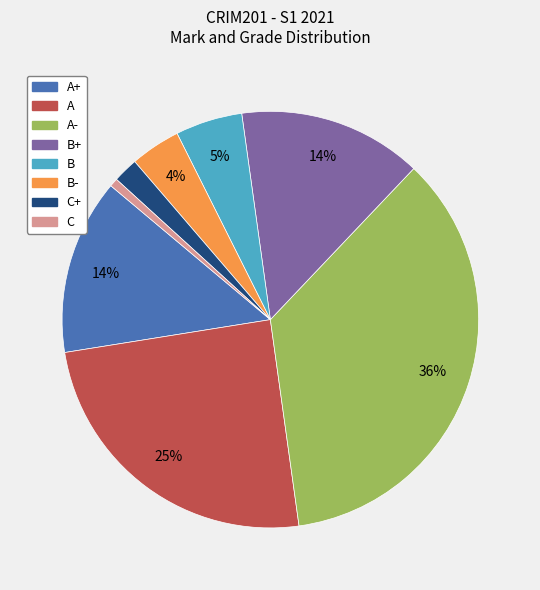

Is there any slice that represents more than half of the pie?

No